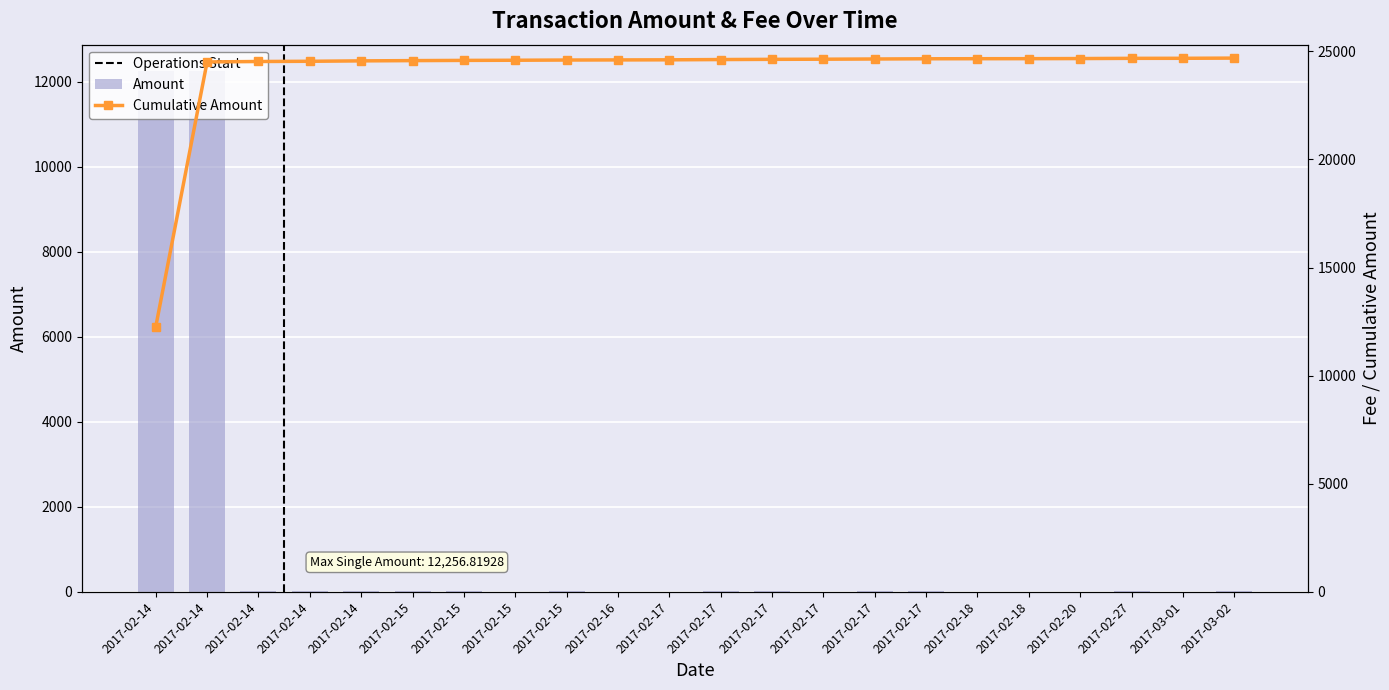

Rank the categories by value from highest to lowest.

2017-02-14, 2017-02-14, 2017-02-14, 2017-02-14, 2017-02-15, 2017-02-17, 2017-02-14, 2017-02-15, 2017-02-15, 2017-02-17, 2017-02-17, 2017-02-17, 2017-02-27, 2017-03-02, 2017-02-15, 2017-02-17, 2017-02-16, 2017-02-17, 2017-02-20, 2017-02-18, 2017-02-18, 2017-03-01